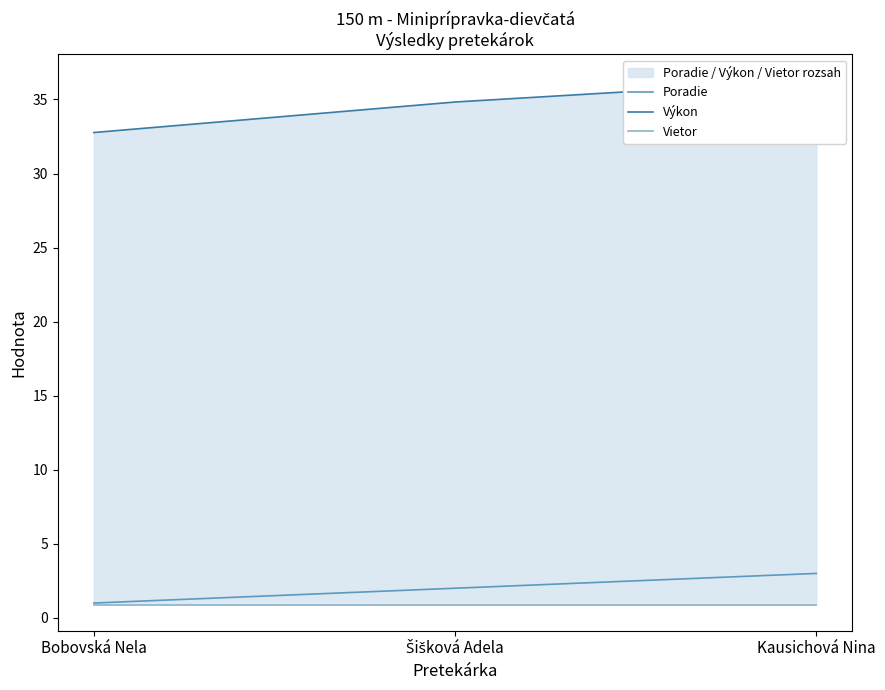

At which label does Výkon reach its minimum?

Bobovská Nela